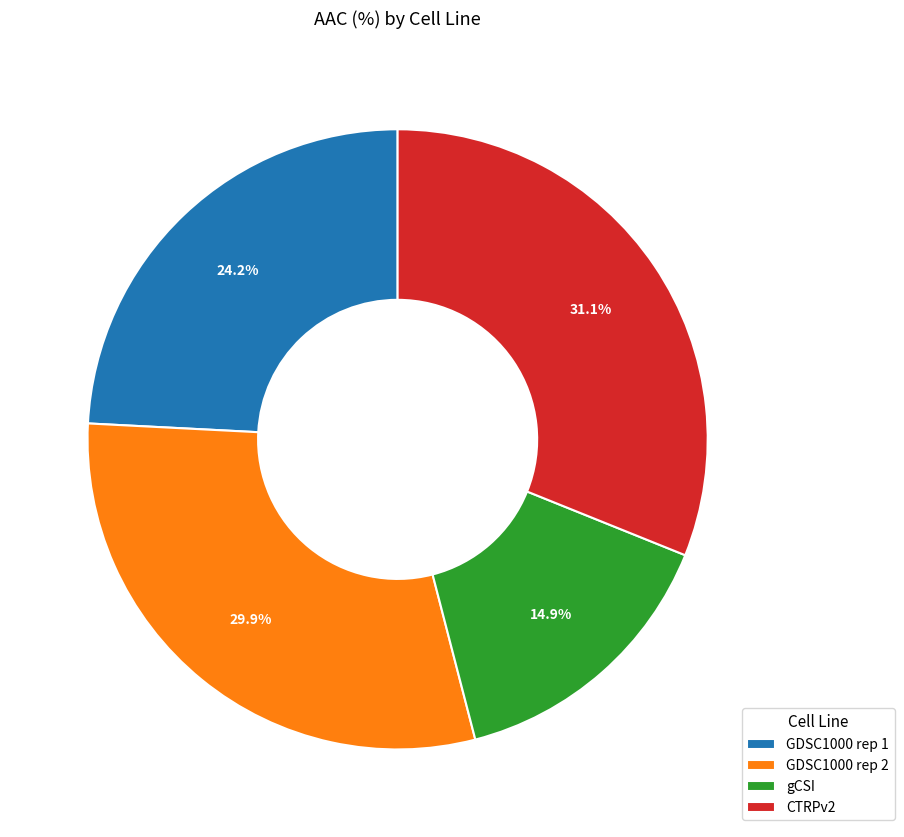

Is there a majority slice in this chart?

No